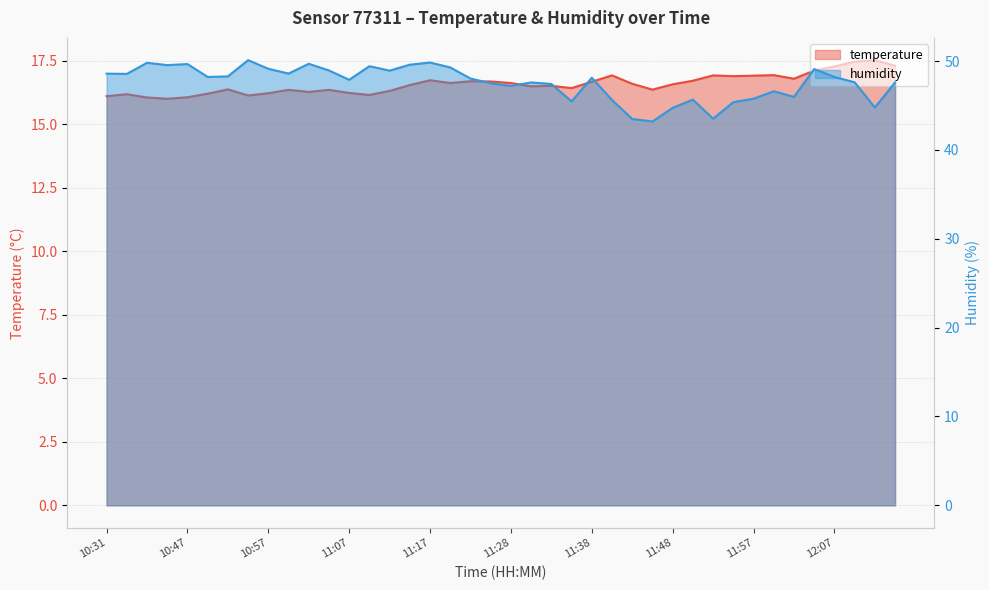

True or false: humidity and temperature cross at least once.

False